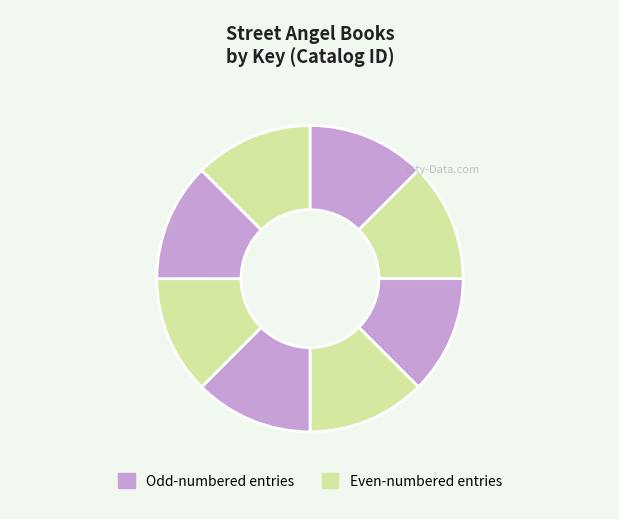

How many slices are in this pie chart?

8